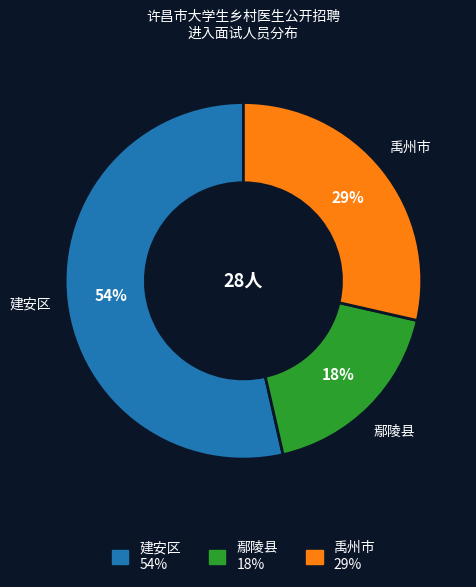

What is the smallest slice in the pie chart?

鄢陵县